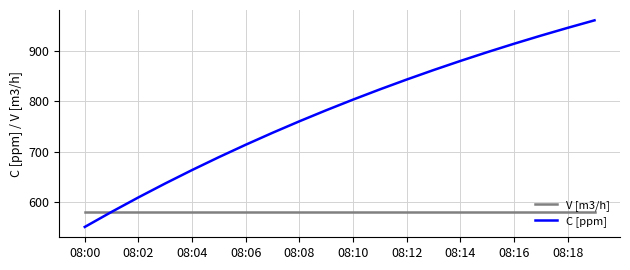

What is the difference between the maximum and second lowest values in the C [ppm] series?

381.6